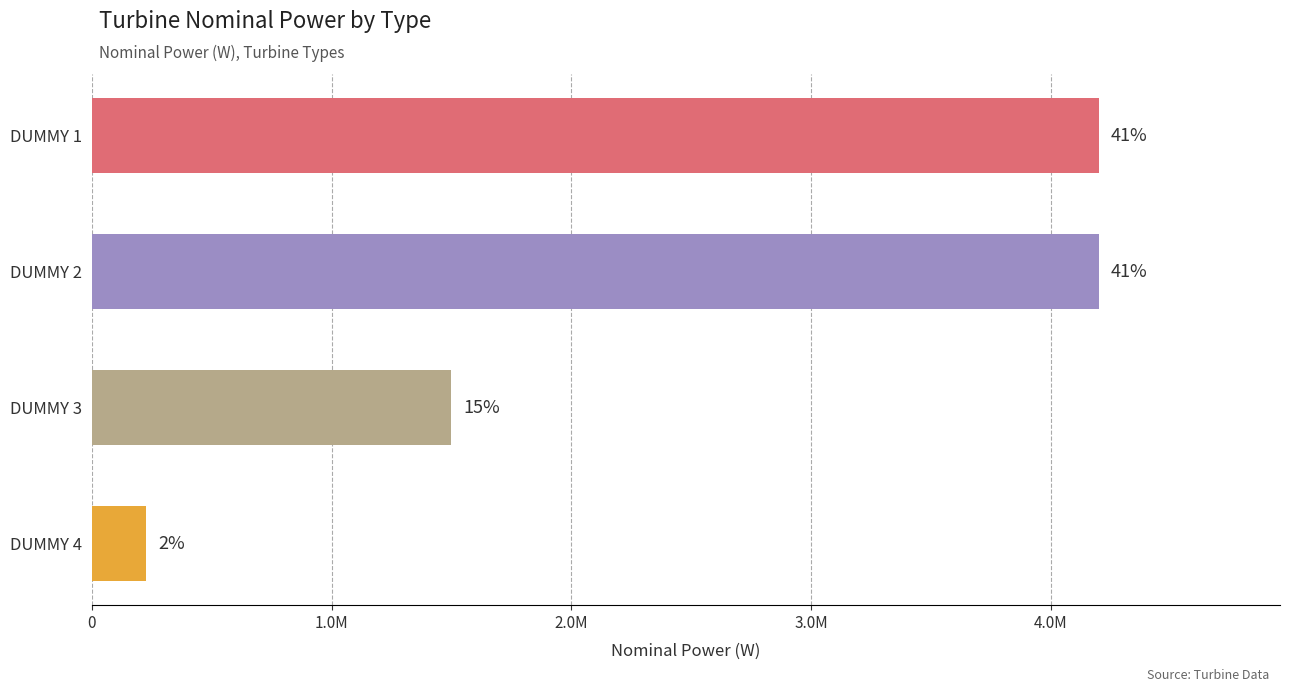

What is the minimum value shown in the chart?

225000